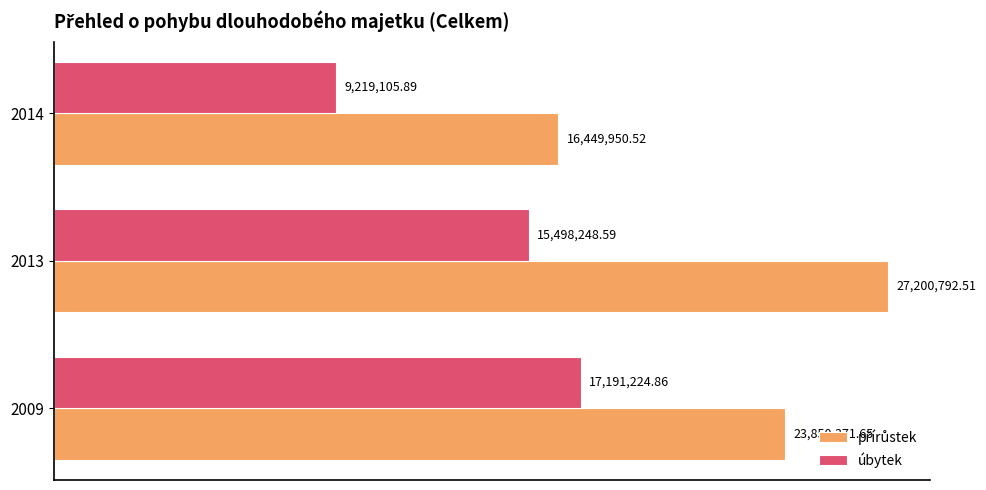

Reading left to right, extract all data points from this chart.

přírůstek: 23850371.6	27200792.5	16449950.5
úbytek: 17191224.9	15498248.6	9219105.9